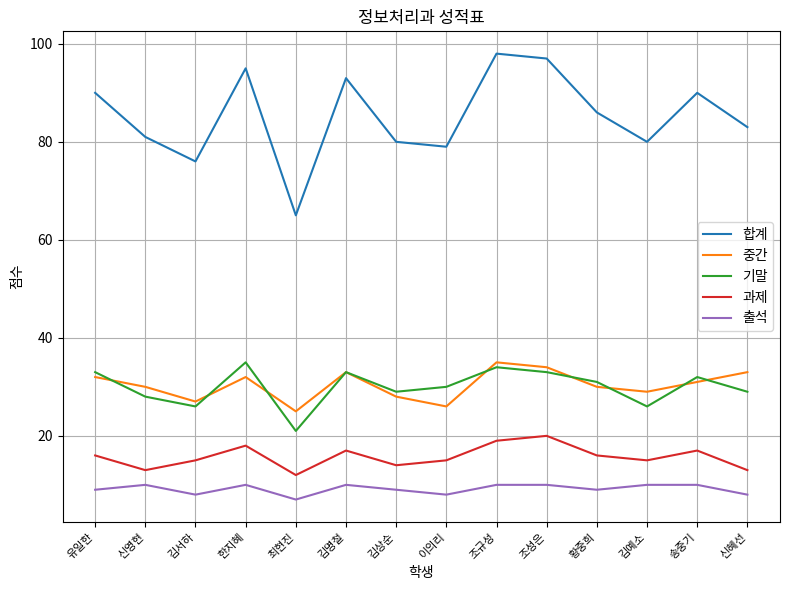

Reading left to right, list all the values displayed in this chart.

합계: 90	81	76	95	65	93	80	79	98	97	86	80	90	83
중간: 32	30	27	32	25	33	28	26	35	34	30	29	31	33
기말: 33	28	26	35	21	33	29	30	34	33	31	26	32	29
과제: 16	13	15	18	12	17	14	15	19	20	16	15	17	13
출석: 9	10	8	10	7	10	9	8	10	10	9	10	10	8